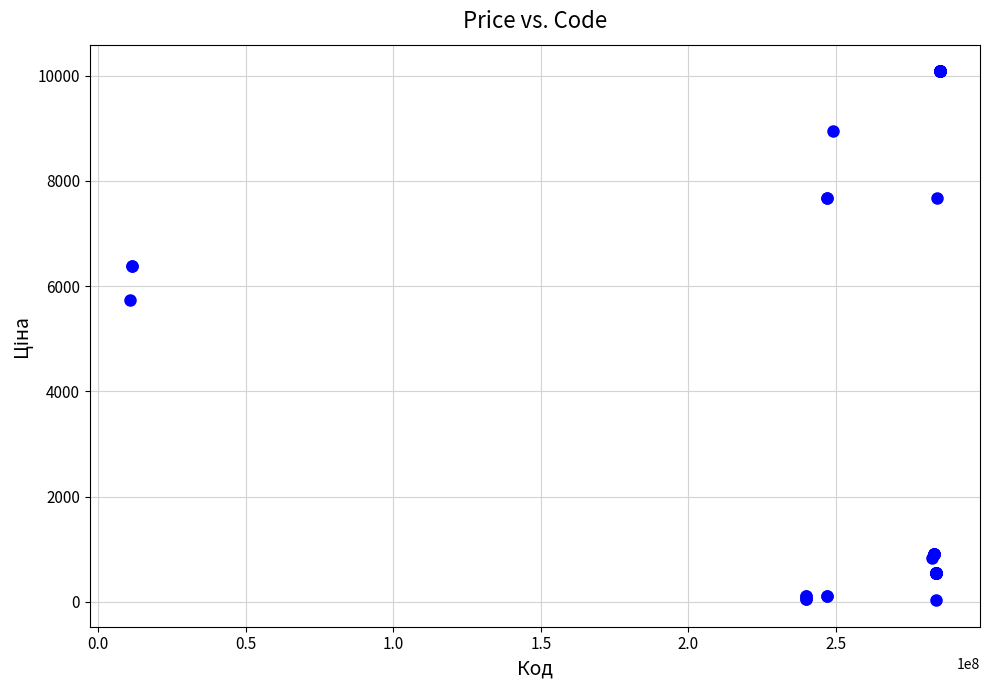

What Y value in the scatter plot is closest to 5058?

5736.9